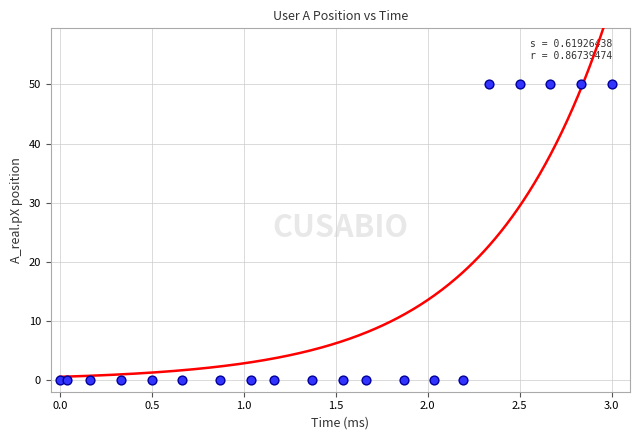

What is the range of Y values (max minus min)?

50